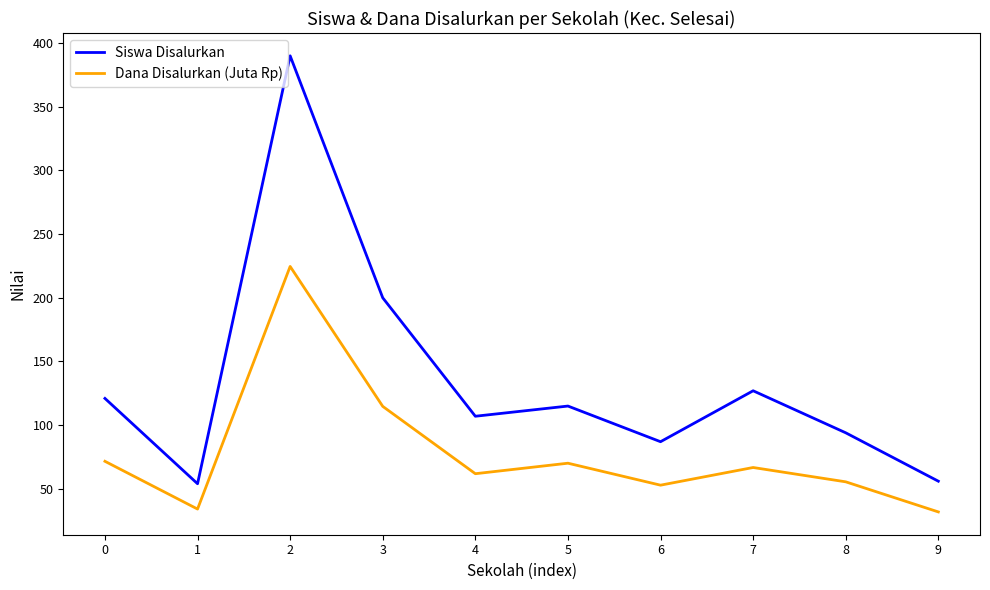

What is the smallest value displayed?

31.9